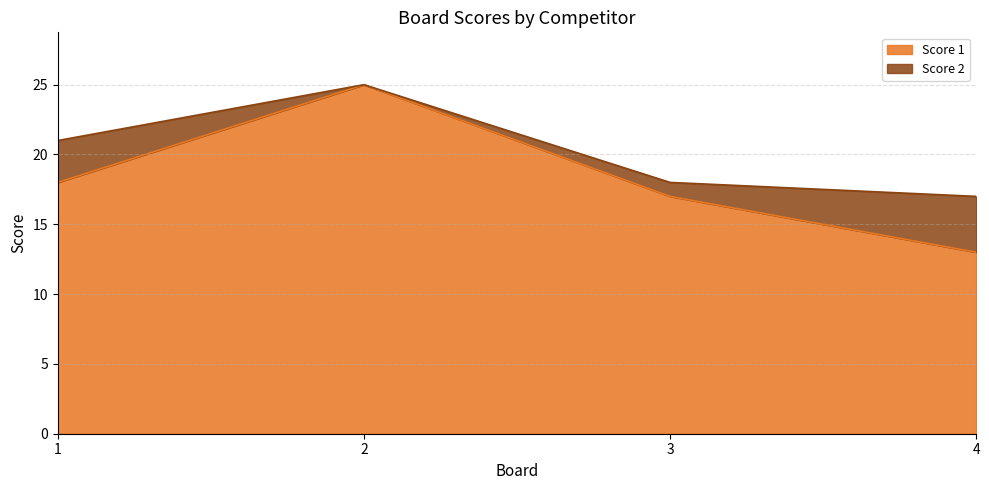

What is the difference between the maximum and minimum values?

12